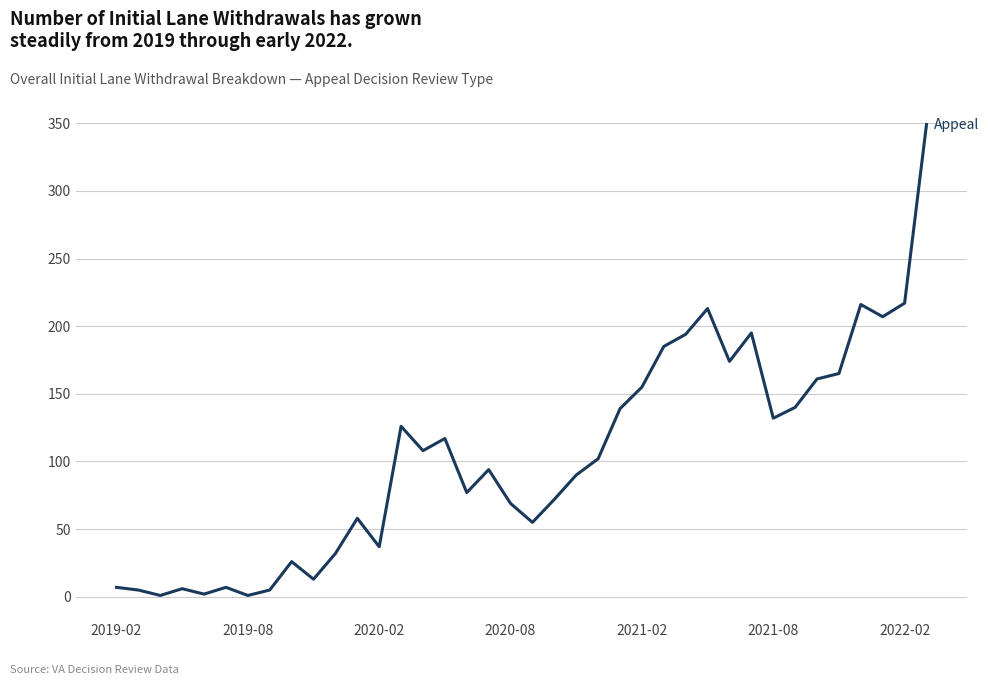

What is the difference between the maximum and minimum values?

348